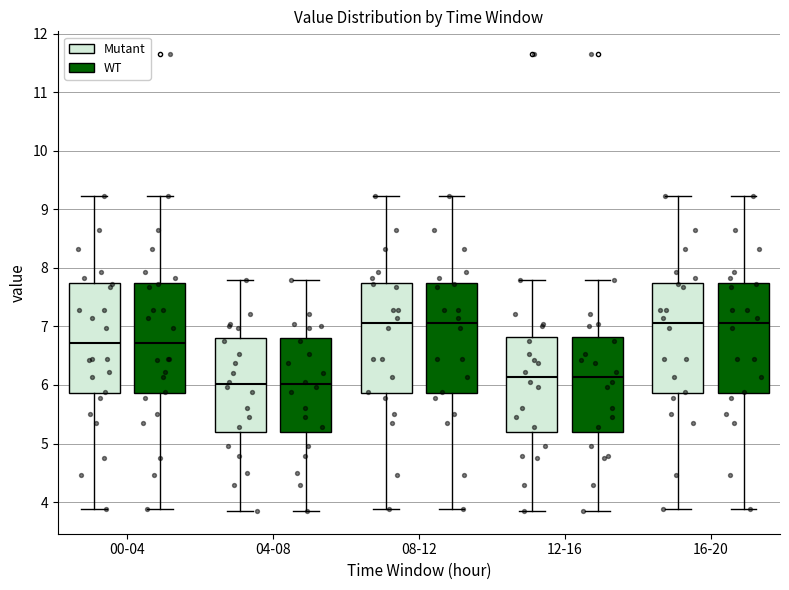

Reading left to right, transcribe this box plot: for each box, give where its median line is, the range the box spans, and where its two whiskers end, as read against the y-axis. The values are not printed on the chart, so give them approximately, as read against the axis.

00-04 (Mutant): median 6.7, box 5.9 to 7.7, whiskers 3.9 to 9.2
00-04 (WT): median 6.7, box 5.9 to 7.7, whiskers 3.9 to 9.2
04-08 (Mutant): median 6.0, box 5.2 to 6.8, whiskers 3.9 to 7.8
04-08 (WT): median 6.0, box 5.2 to 6.8, whiskers 3.9 to 7.8
08-12 (Mutant): median 7.1, box 5.9 to 7.7, whiskers 3.9 to 9.2
08-12 (WT): median 7.1, box 5.9 to 7.7, whiskers 3.9 to 9.2
12-16 (Mutant): median 6.1, box 5.2 to 6.8, whiskers 3.9 to 7.8
12-16 (WT): median 6.1, box 5.2 to 6.8, whiskers 3.9 to 7.8
16-20 (Mutant): median 7.1, box 5.9 to 7.7, whiskers 3.9 to 9.2
16-20 (WT): median 7.1, box 5.9 to 7.7, whiskers 3.9 to 9.2